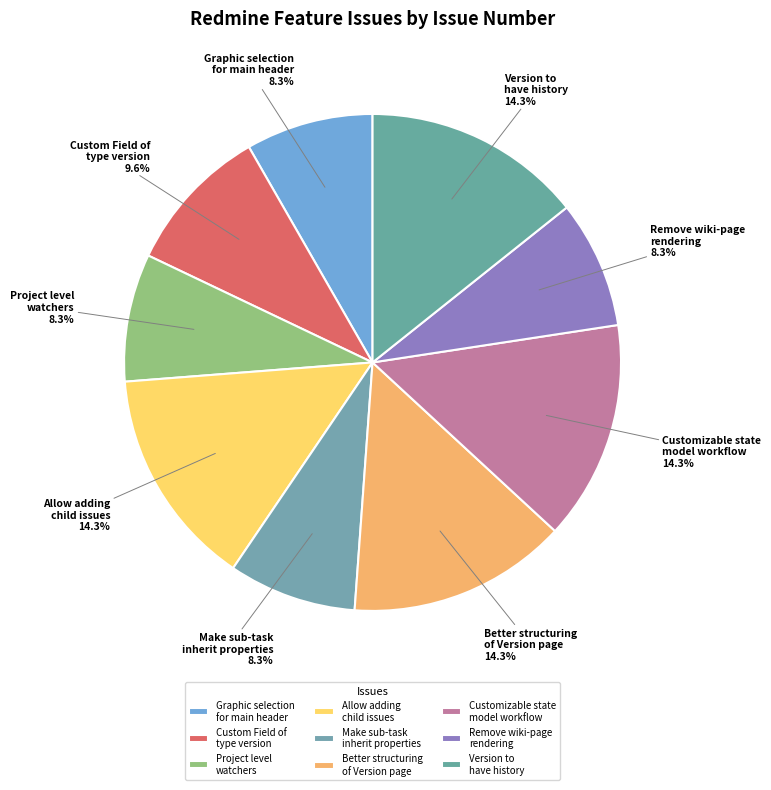

Is the sum of Custom Field of type version and Graphic selection for main header greater than half?

No